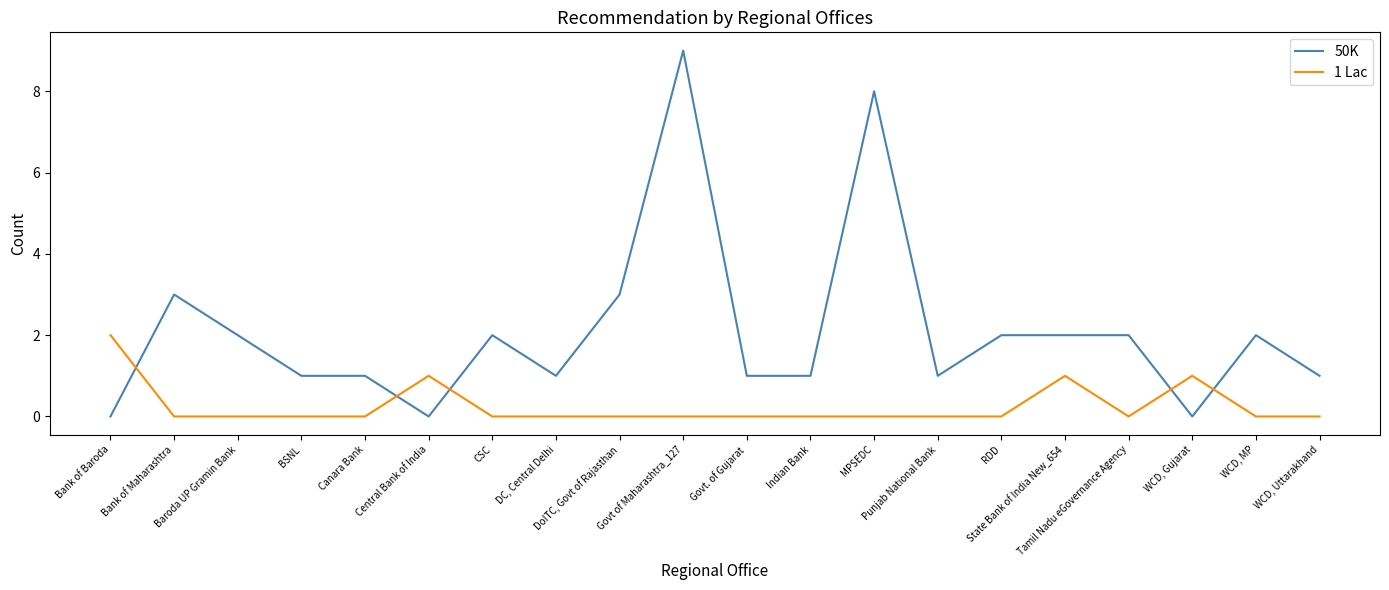

What are all the series names shown in the legend?

50K, 1 Lac